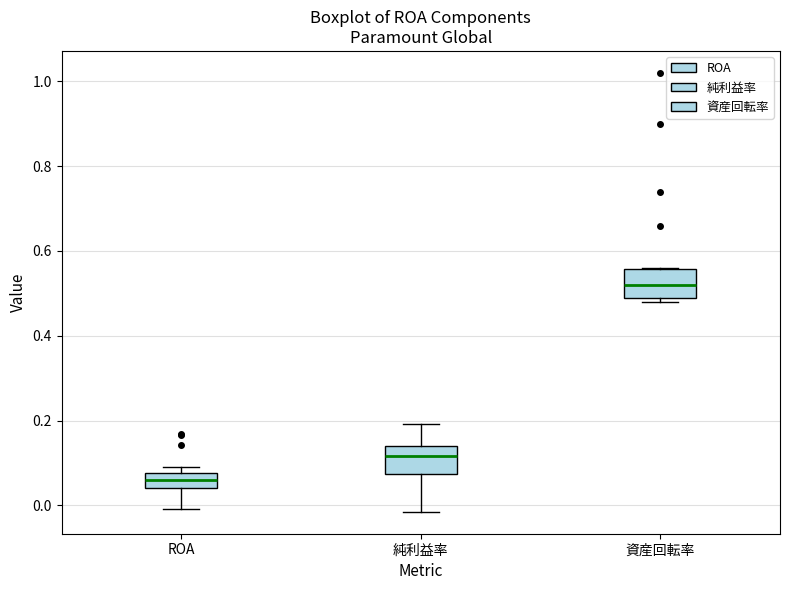

Where is the upper edge of the box for 資産回転率 on the y-axis? The values are not printed on the chart, so give them approximately, as read against the axis.

0.56